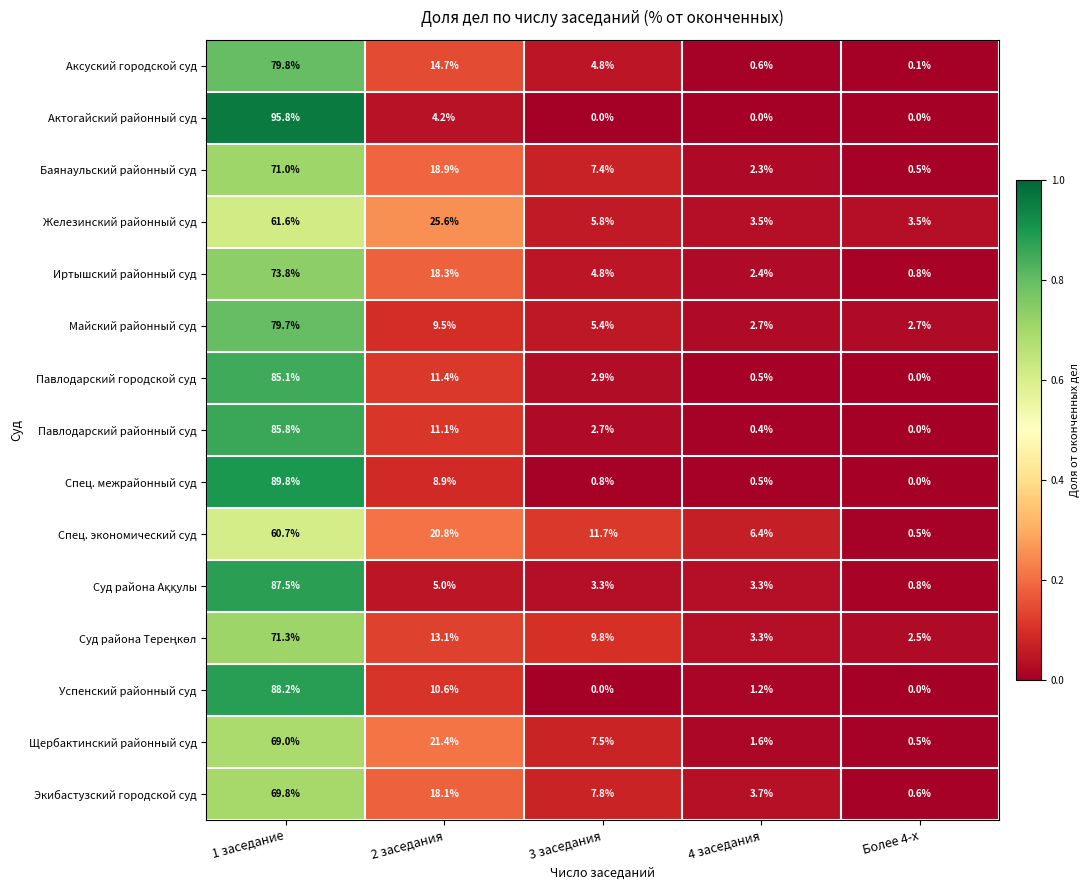

What is the maximum value for Спец. межрайонный суд?

89.8